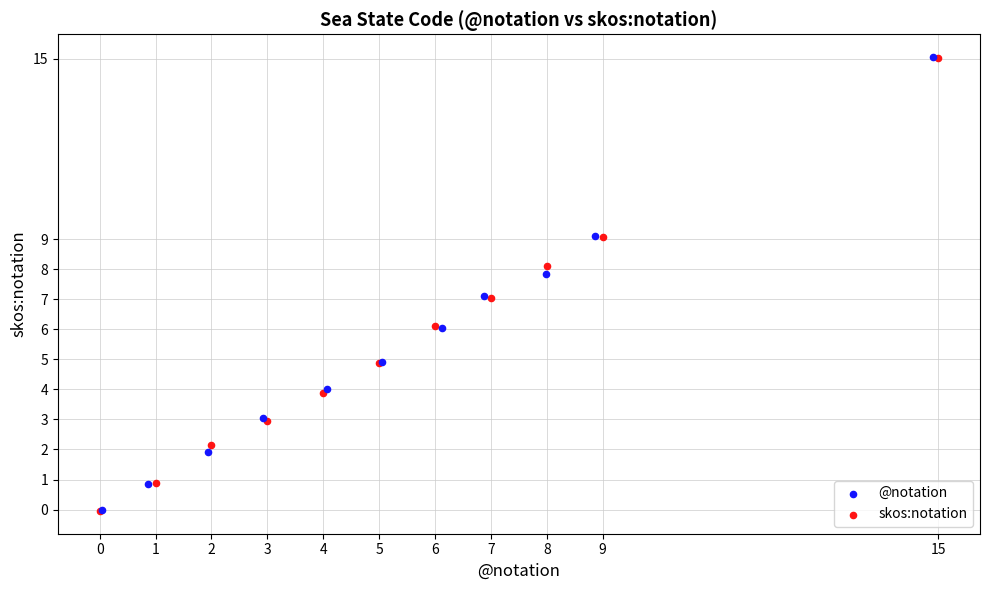

Which series has the widest spread of Y values?

skos:notation